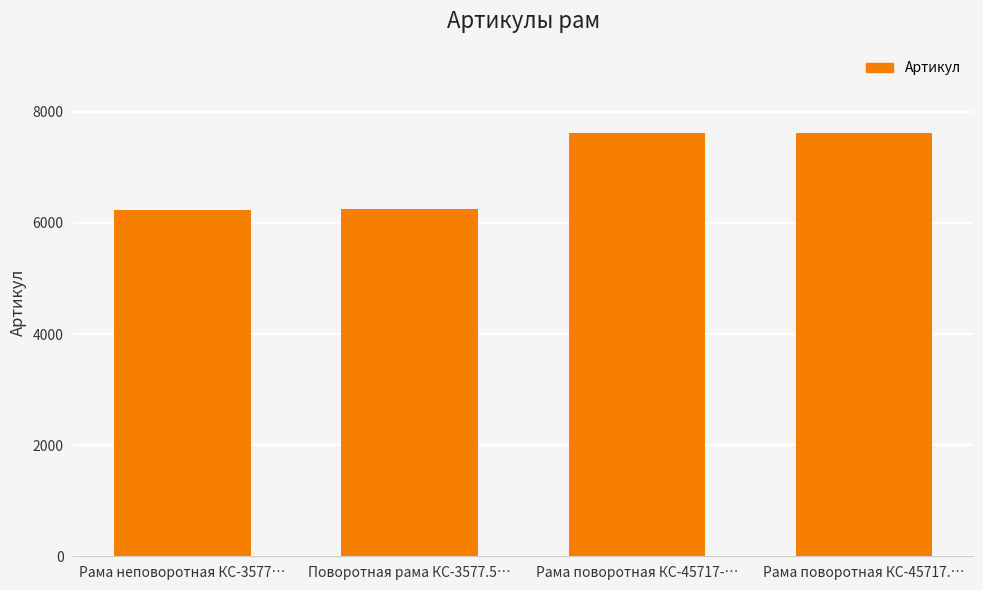

What is the average value?

6926